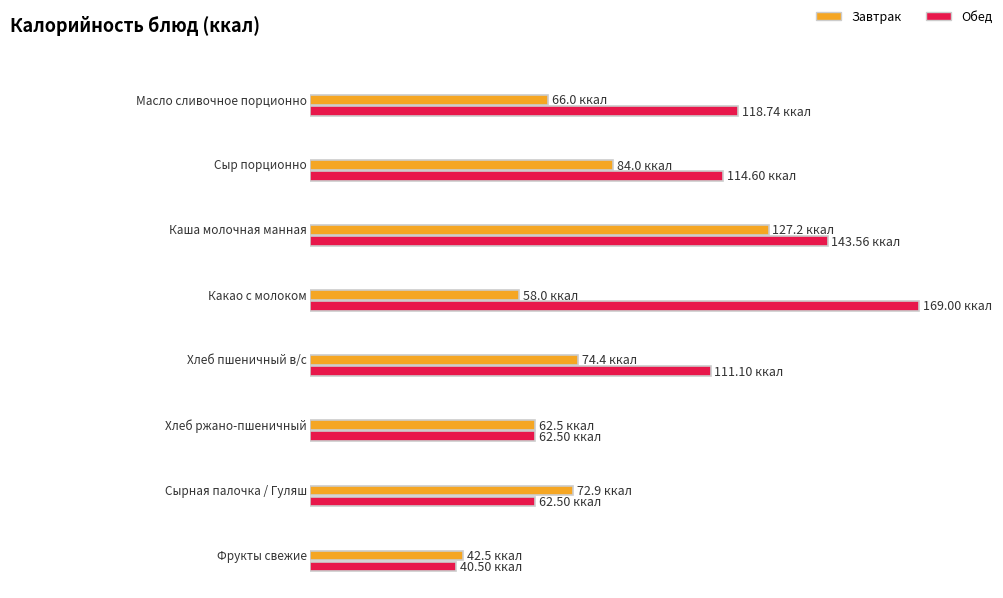

How many values in the Завтрак series exceed 72?

4